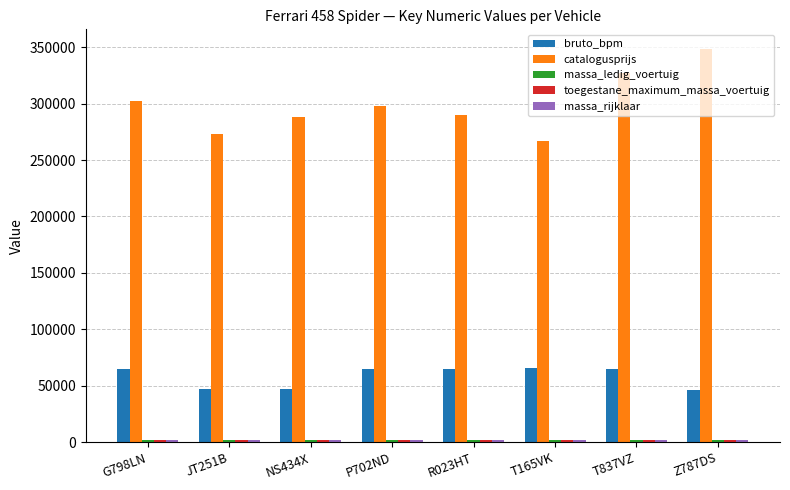

What position from the right is NS434X?

6